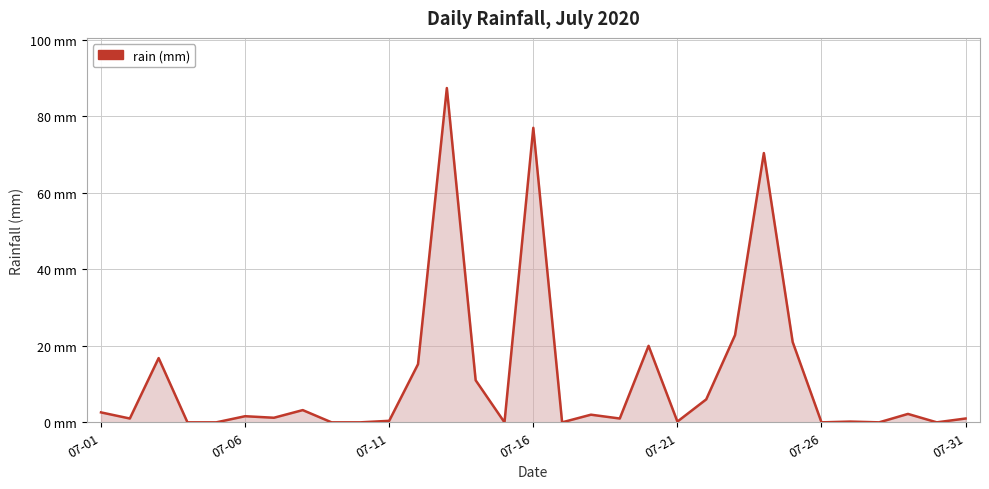

Reading left to right, transcribe all the data shown in this chart.

2.6	1.0	16.8	0.0	0.0	1.6	1.2	3.2	0.0	0.0	0.4	15.2	87.4	11.0	0.0	77.0	0.0	2.0	1.0	20.0	0.2	6.0	22.8	70.4	21.0	0.0	0.2	0.0	2.2	0.0	1.0